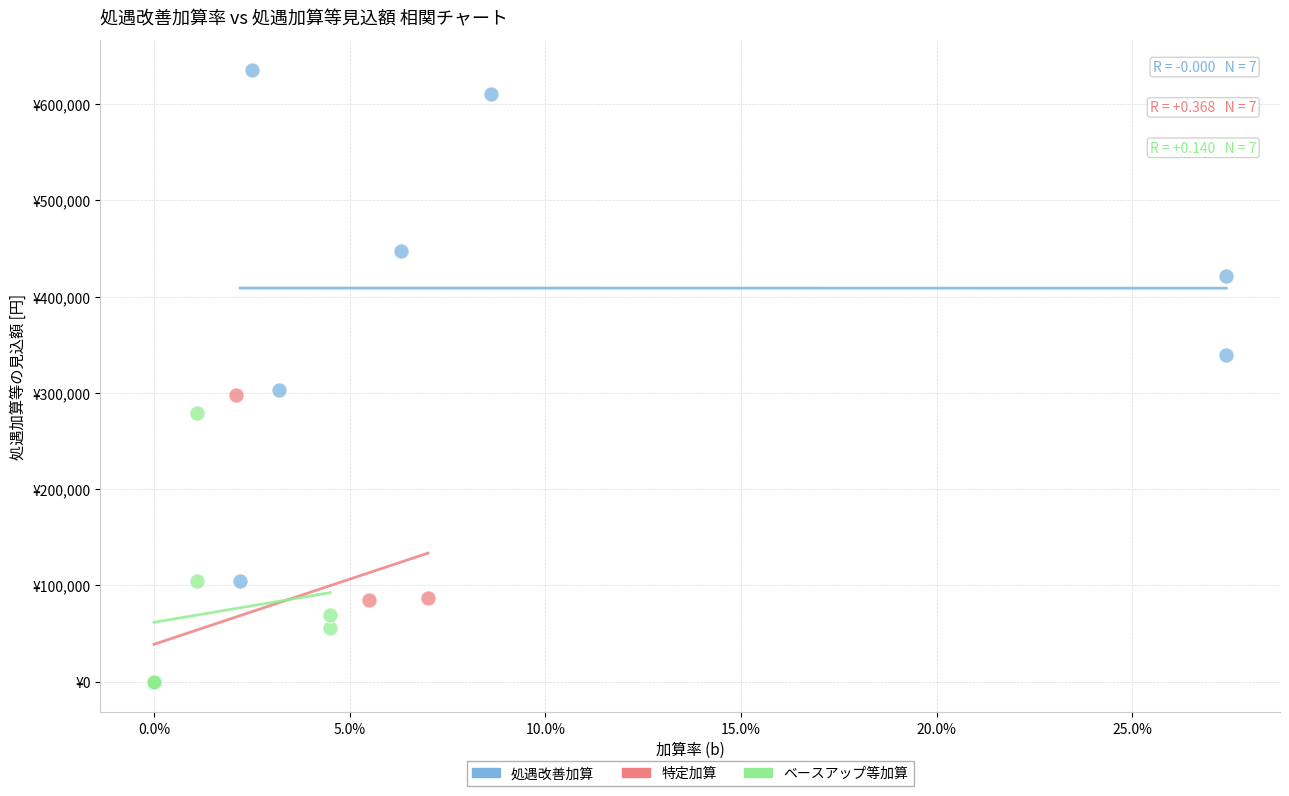

Which series contains the highest Y value?

処遇改善加算